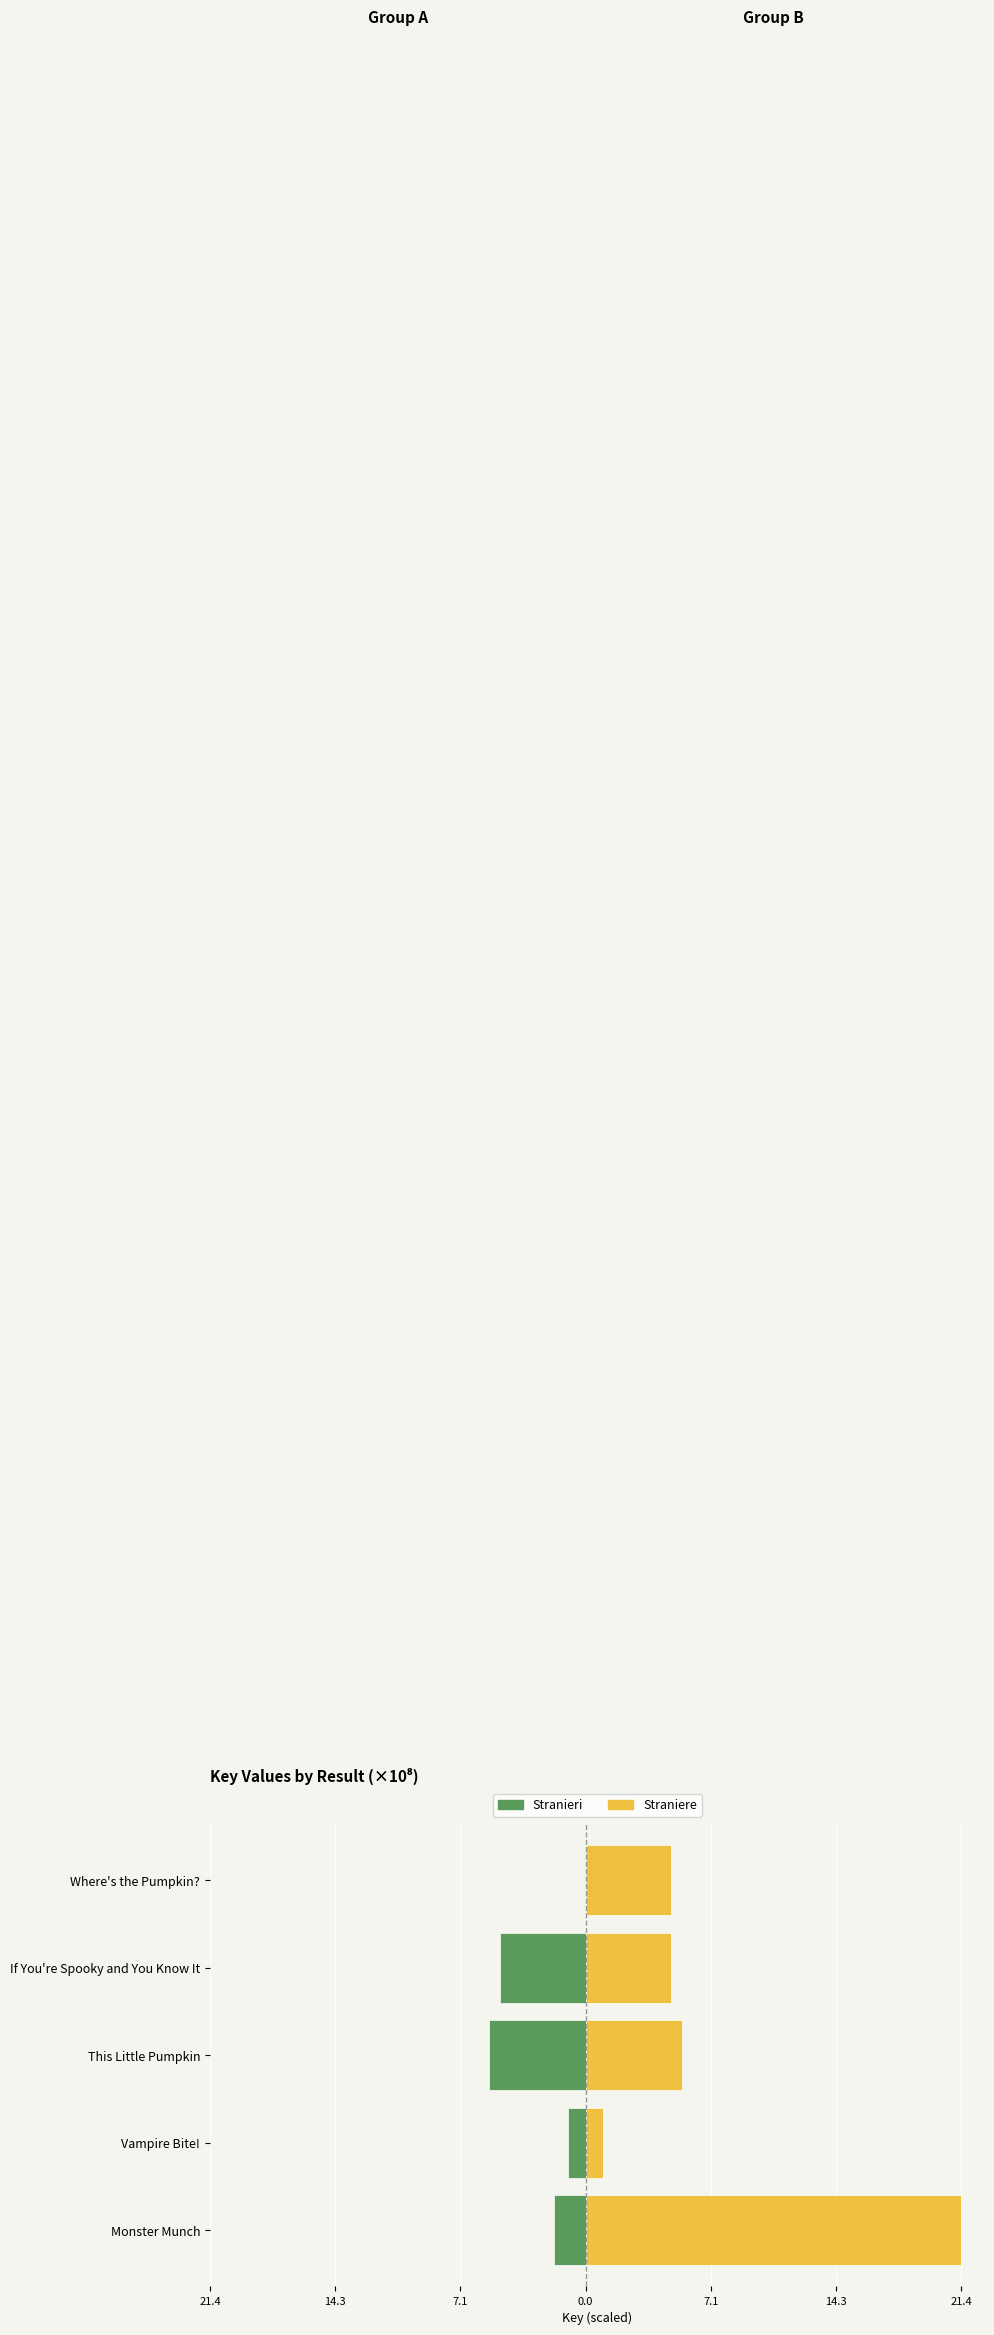

Rank the series by their average value, from lowest to highest.

Stranieri, Straniere